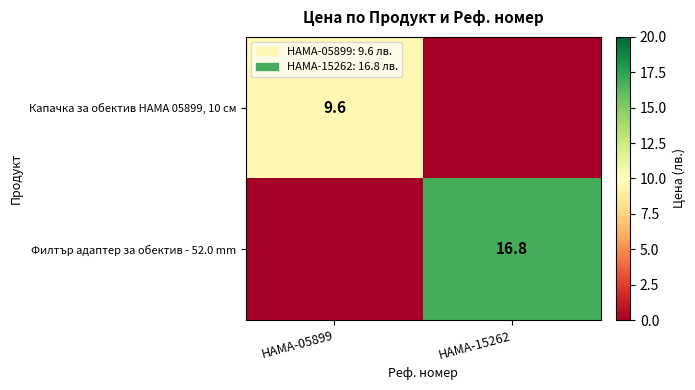

The Капачка за обектив HAMA 05899, 10 см series shows 9.6 at HAMA-05899. True or false?

True